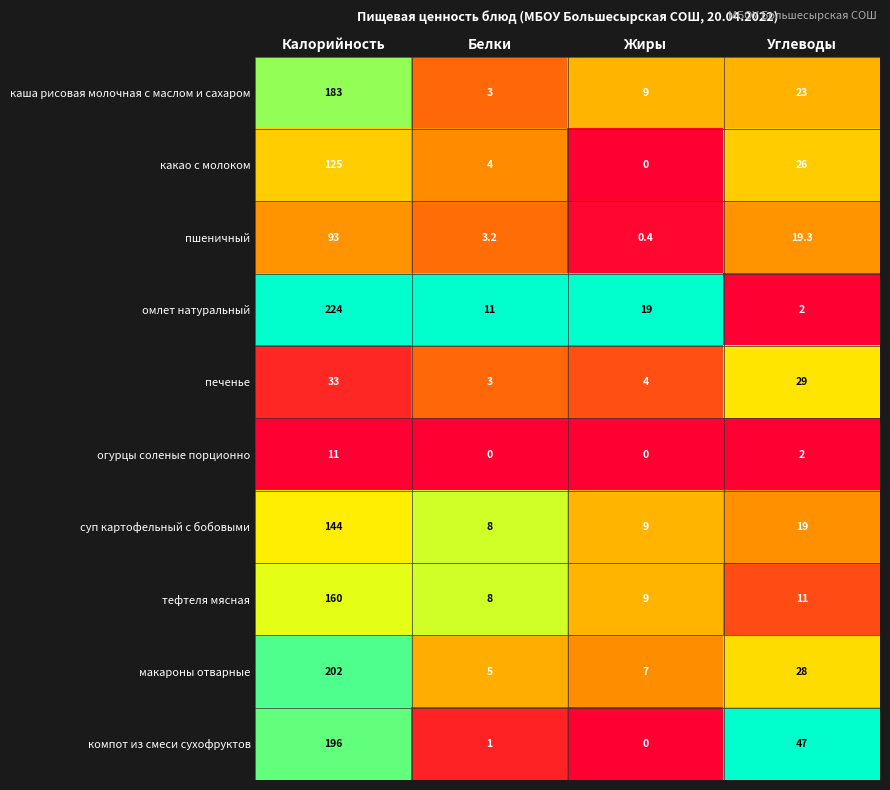

At which label does суп картофельный с бобовыми first exceed 19?

Калорийность